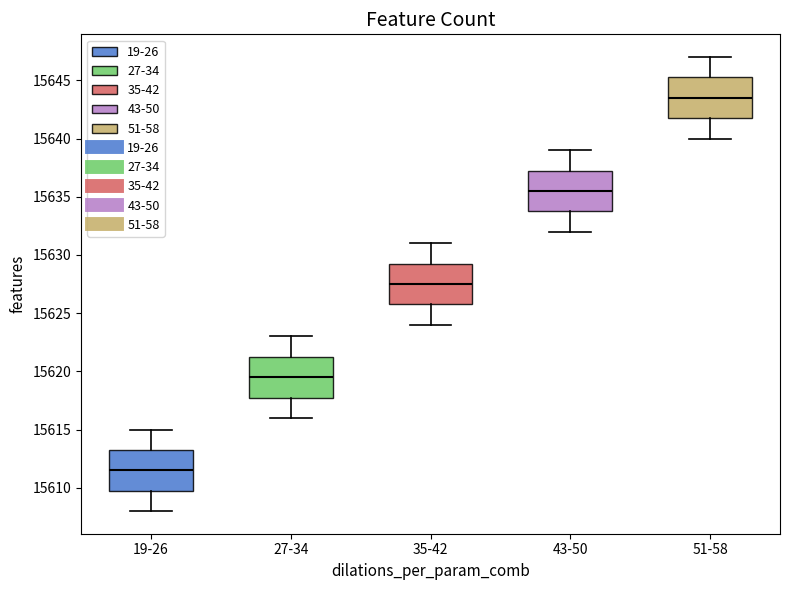

Reading left to right, transcribe this box plot: for each box, give where its median line is, the range the box spans, and where its two whiskers end, as read against the y-axis. The values are not printed on the chart, so give them approximately, as read against the axis.

19-26: median 15611.5, box 15610.0 to 15613.5, whiskers 15608.0 to 15615.0
27-34: median 15619.5, box 15618.0 to 15621.5, whiskers 15616.0 to 15623.0
35-42: median 15627.5, box 15626.0 to 15629.5, whiskers 15624.0 to 15631.0
43-50: median 15635.5, box 15634.0 to 15637.5, whiskers 15632.0 to 15639.0
51-58: median 15643.5, box 15642.0 to 15645.5, whiskers 15640.0 to 15647.0